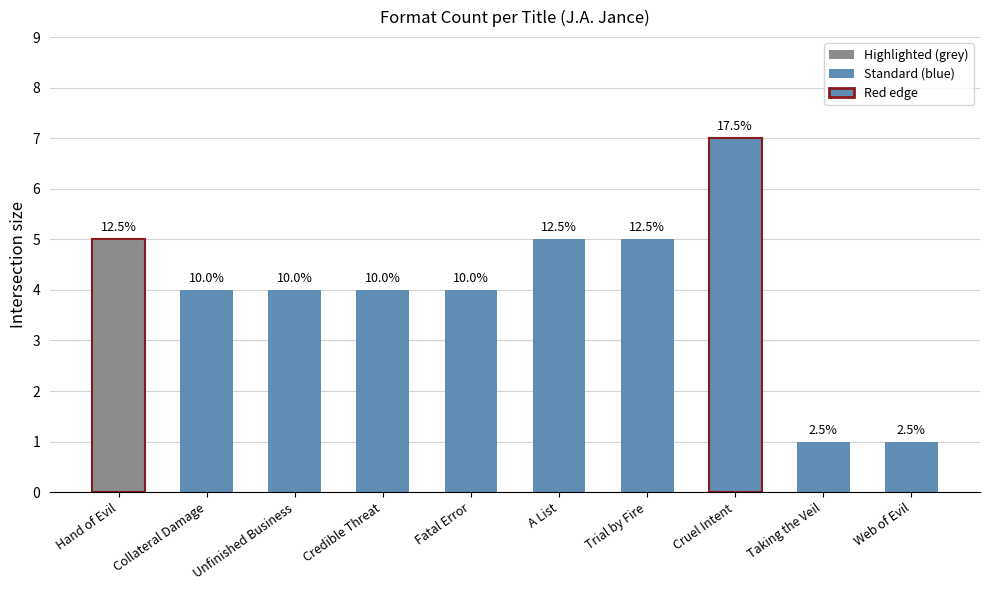

Is it true that the value at Hand of Evil is 5?

True